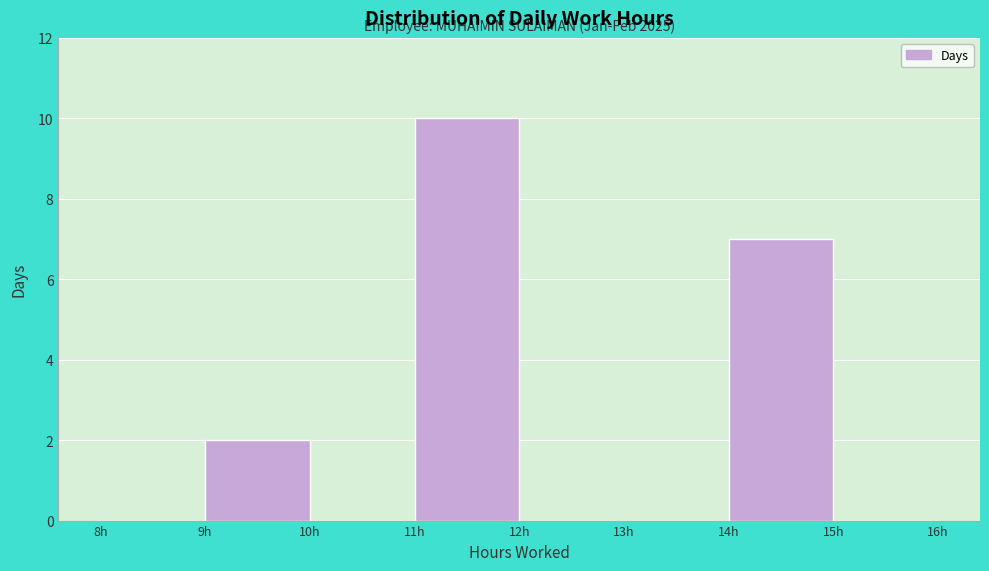

Which range on the x-axis has the tallest bar?

11 to 12